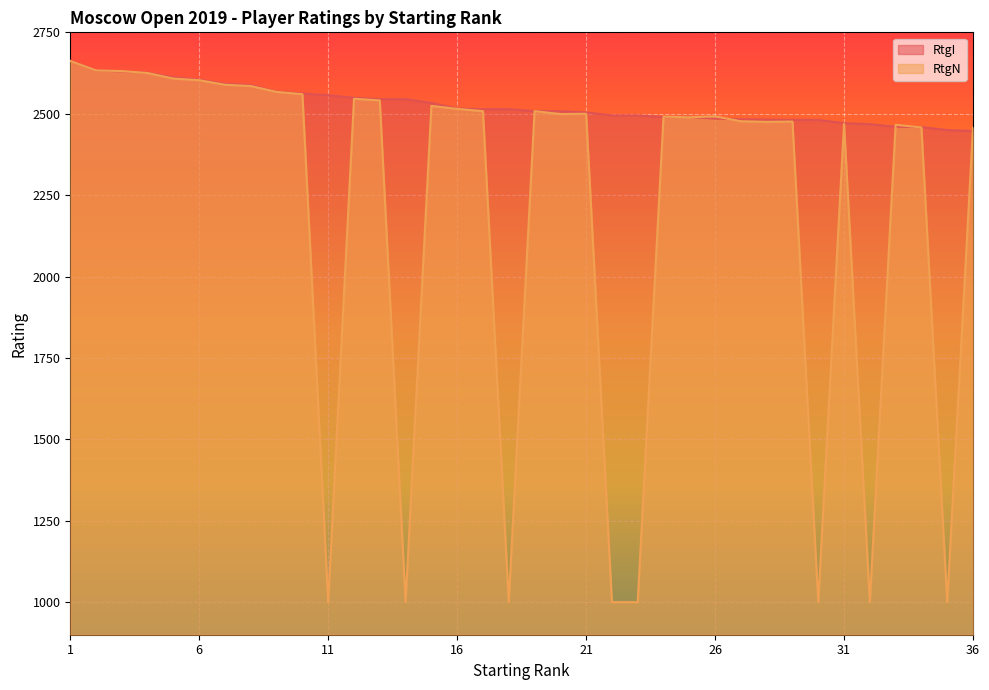

Between 7 and 24, which is larger?

7